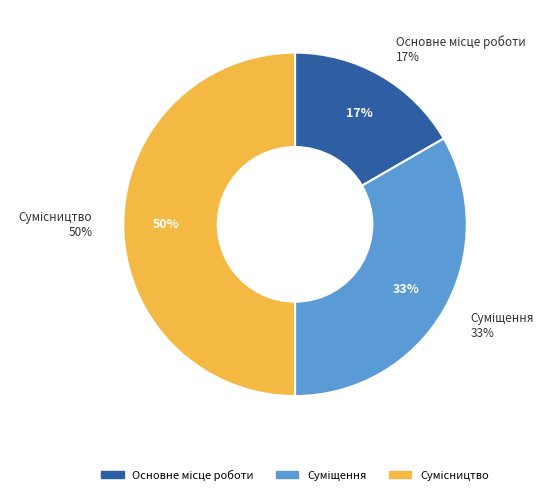

Does any single category account for the majority?

No